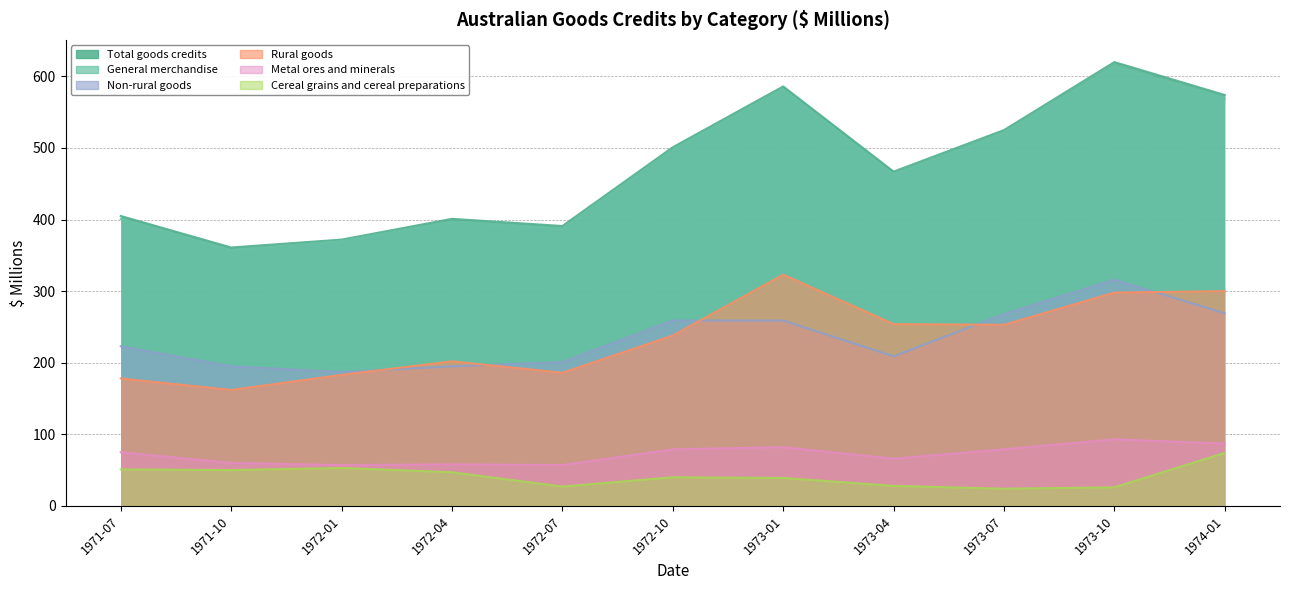

At which label does Cereal grains and cereal preparations reach its minimum?

1973-07